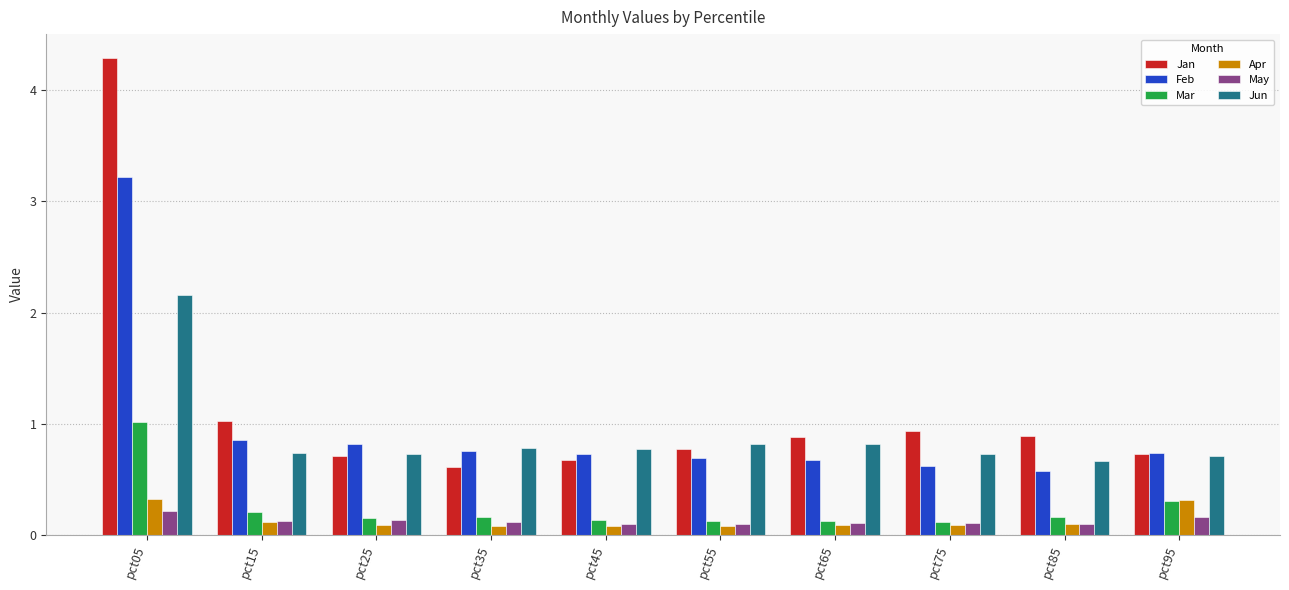

What is the average value of the Feb series?

1.0